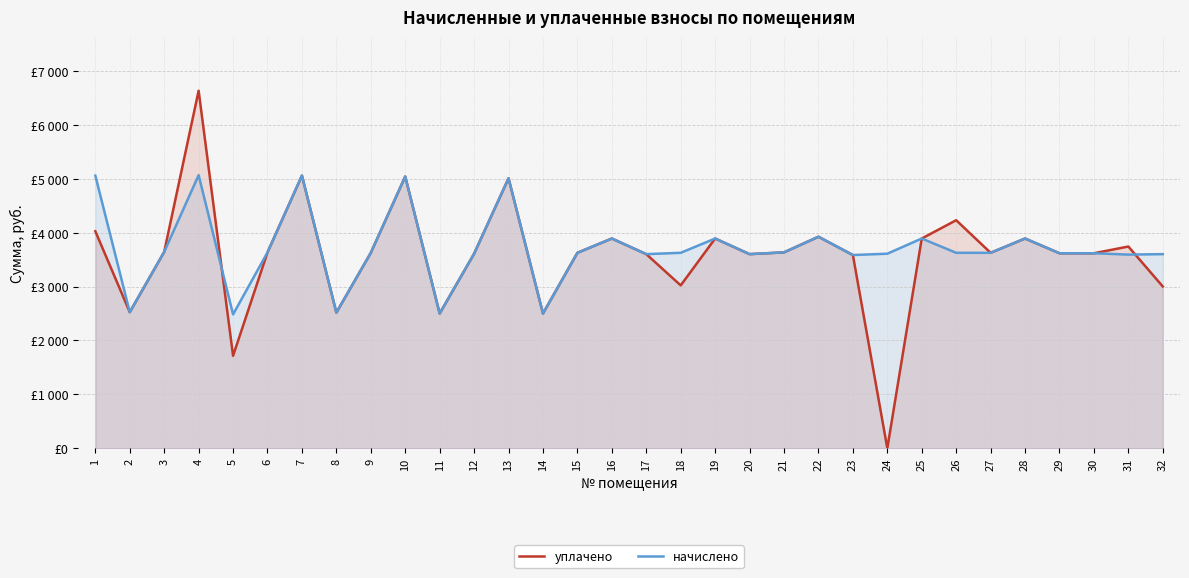

What is the sum of all начислено values?

118743.5